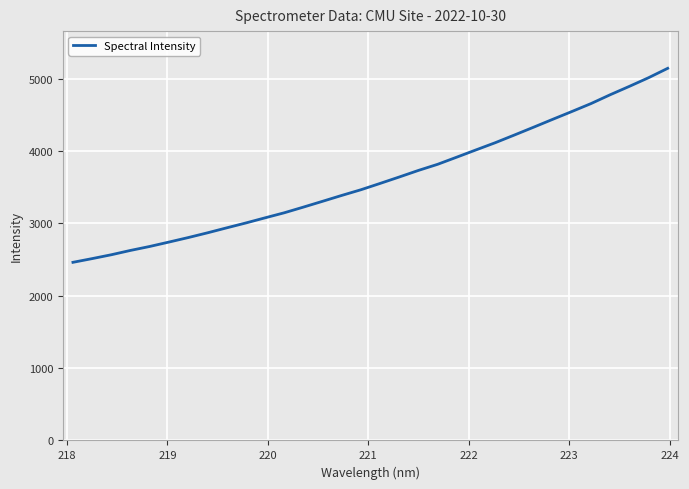

What is the greatest value displayed?

5143.1